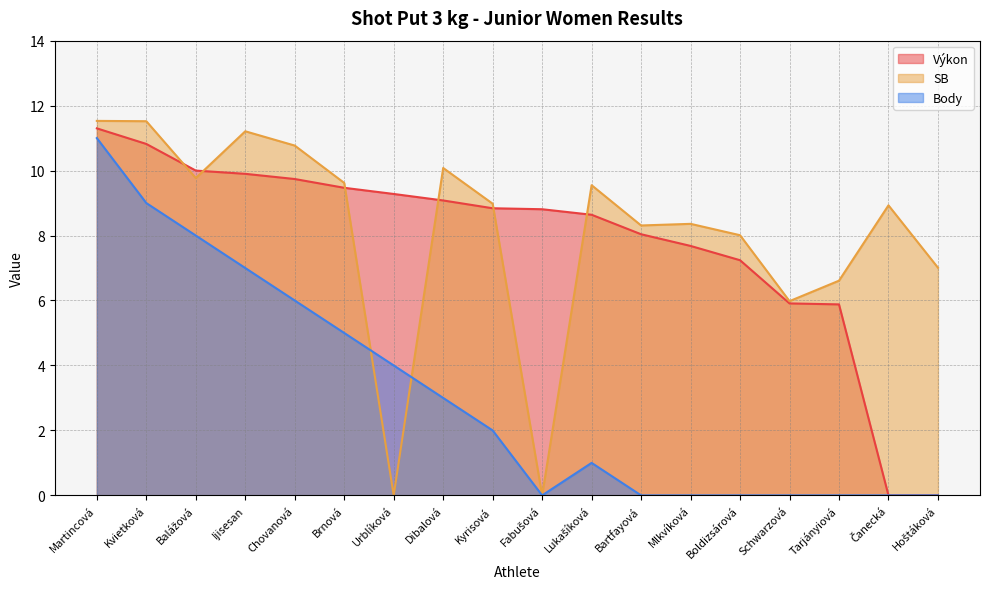

What is the difference between the maximum and minimum values in the SB series?

11.5